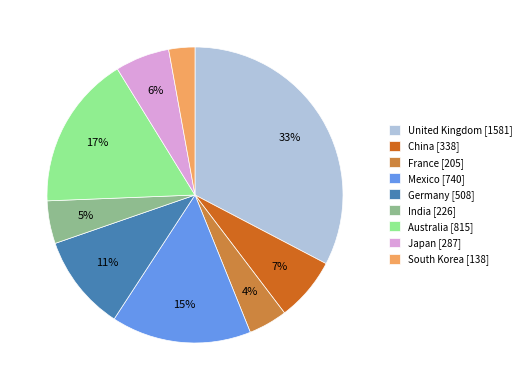

Is there a majority slice in this chart?

No